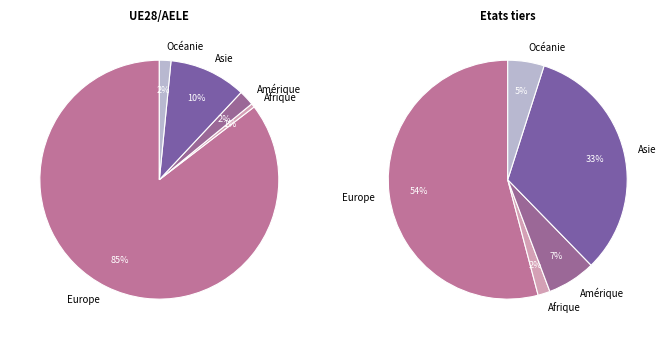

To the nearest percent, what percentage of the pie is Europe?

85%